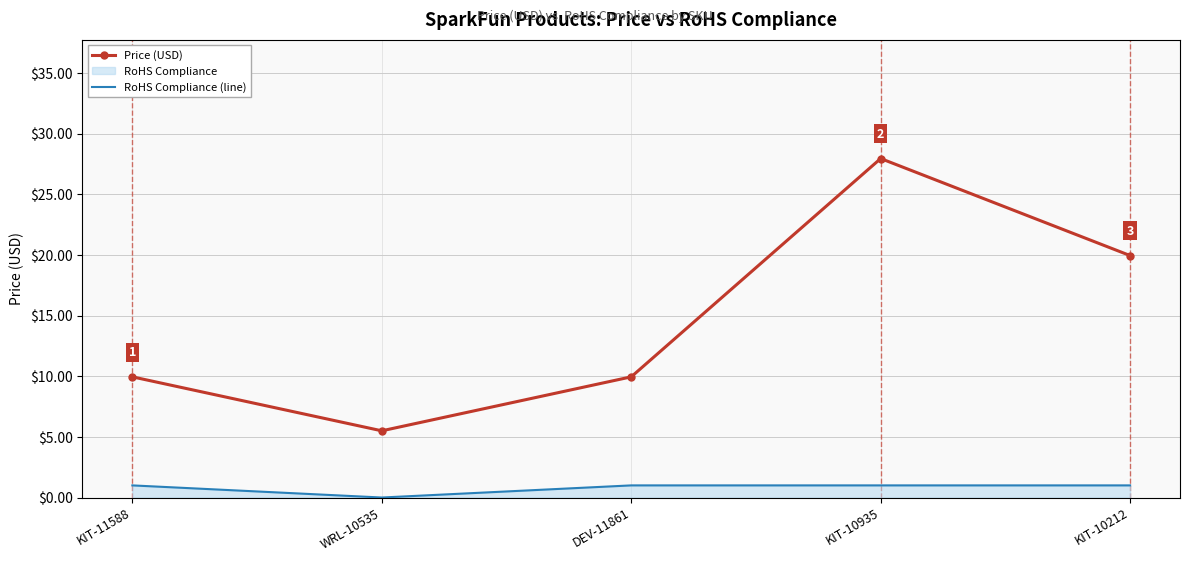

Which has a higher value, KIT-10935 or WRL-10535?

KIT-10935